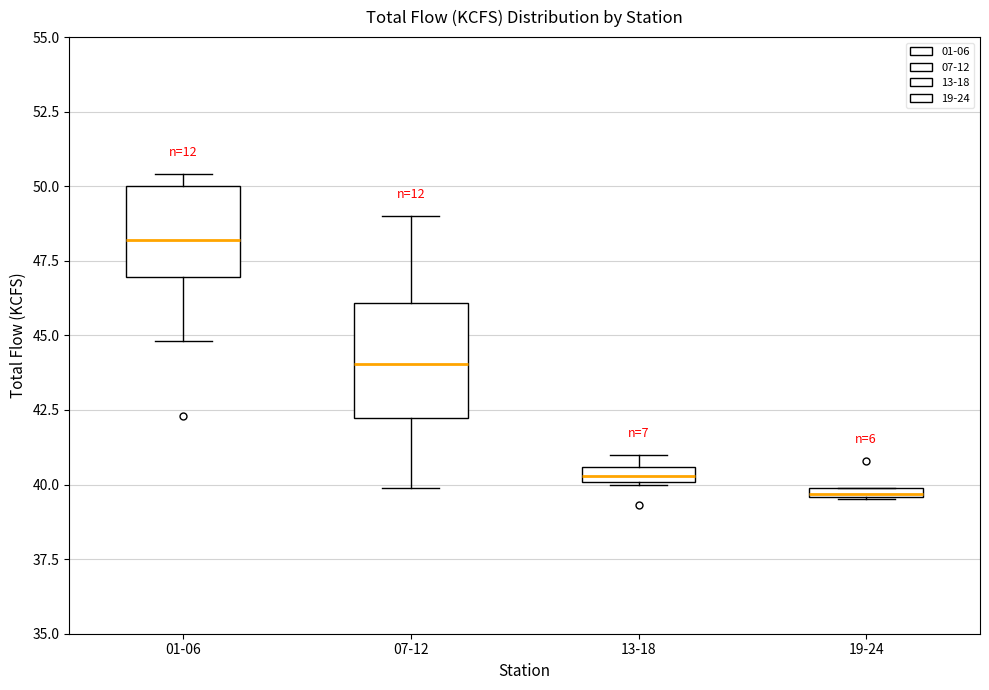

Where is the upper edge of the box for 07-12 on the y-axis? The values are not printed on the chart, so give them approximately, as read against the axis.

46.0